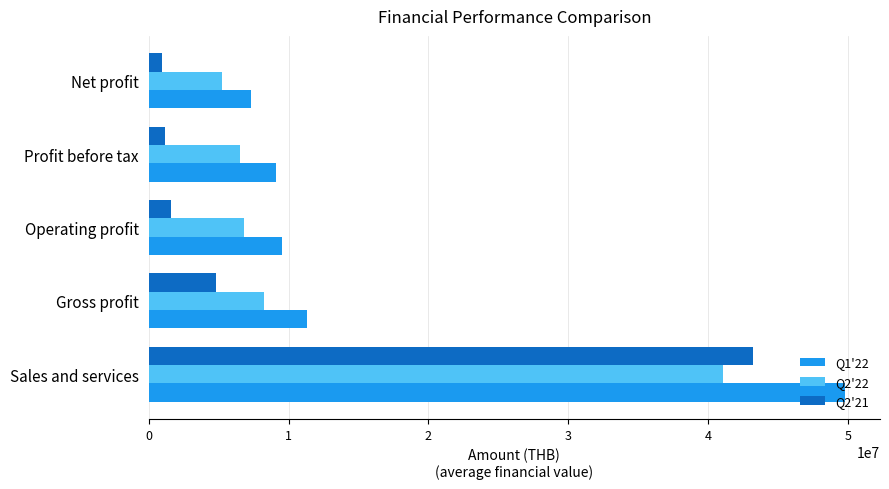

What is the sum of all Q2'22 values?

67867722.4